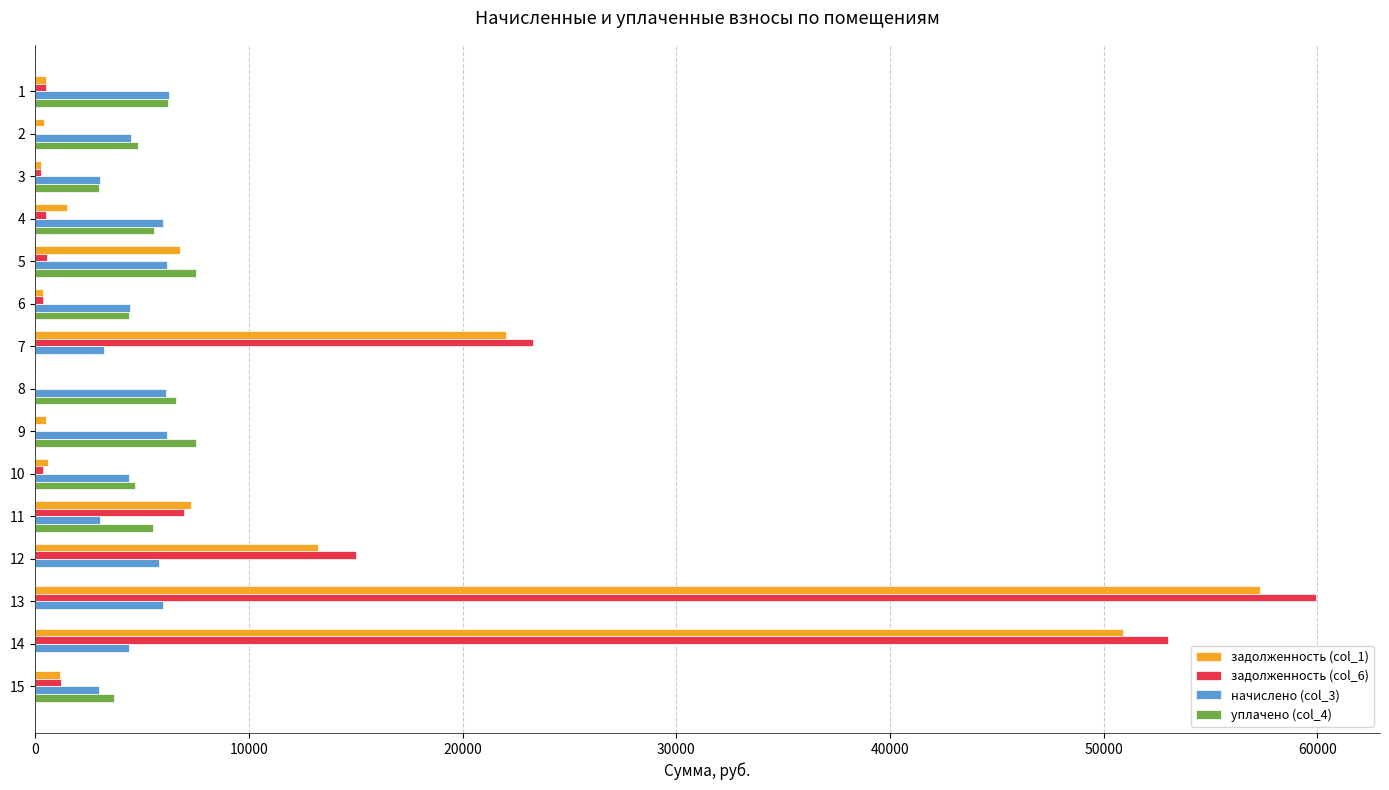

Is the value of начислено (col_3) at 9 greater than the value of уплачено (col_4) at 15?

Yes